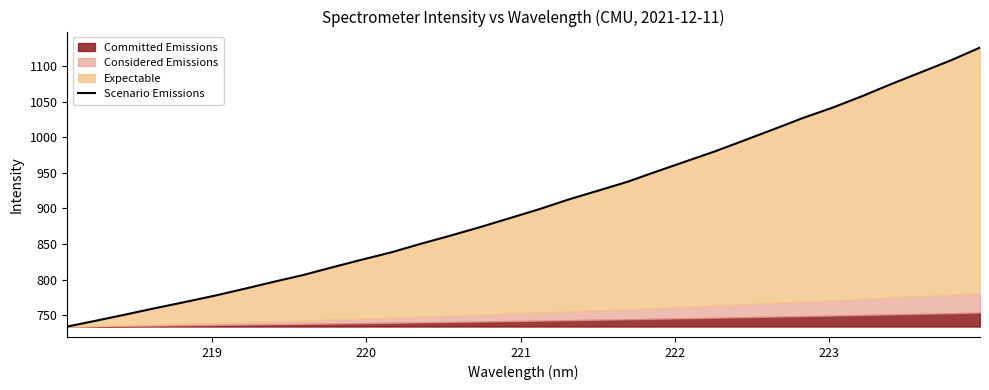

How many lines are shown in the chart?

1